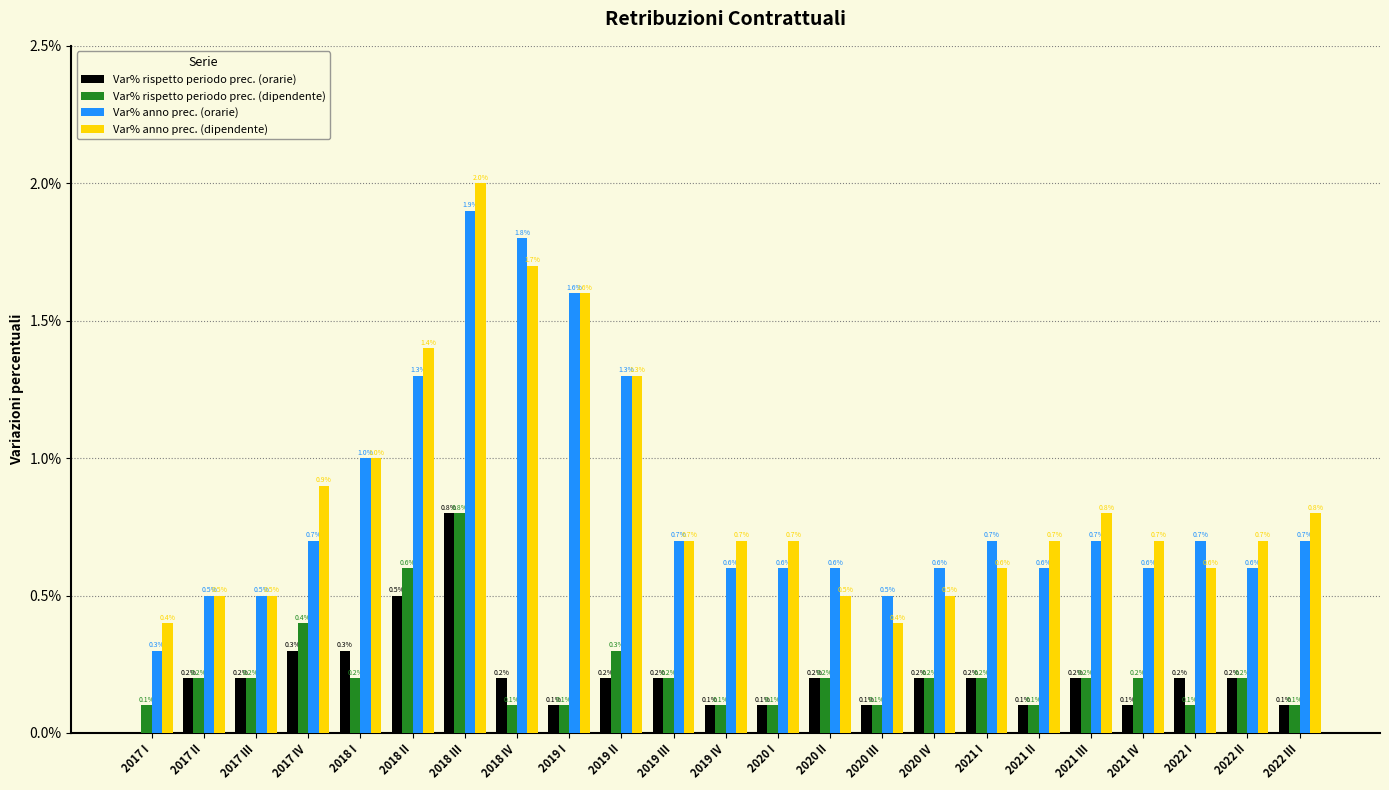

Between 2017 II and 2017 IV, which series saw the biggest shift?

Var% anno prec. (dipendente)